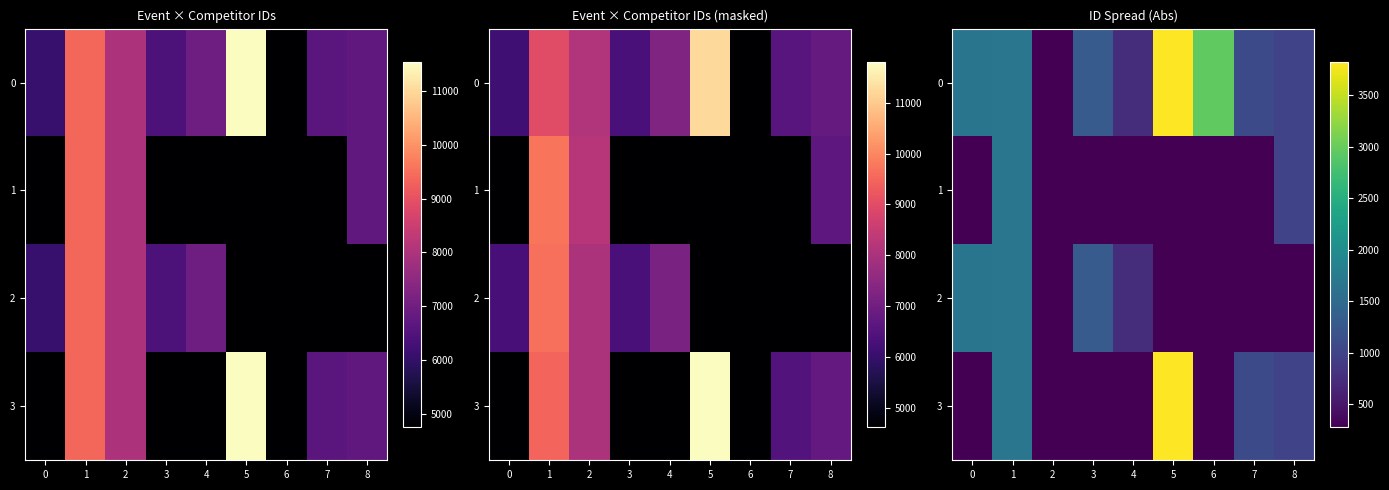

Which series changed the most between 5 and 7?

row_0